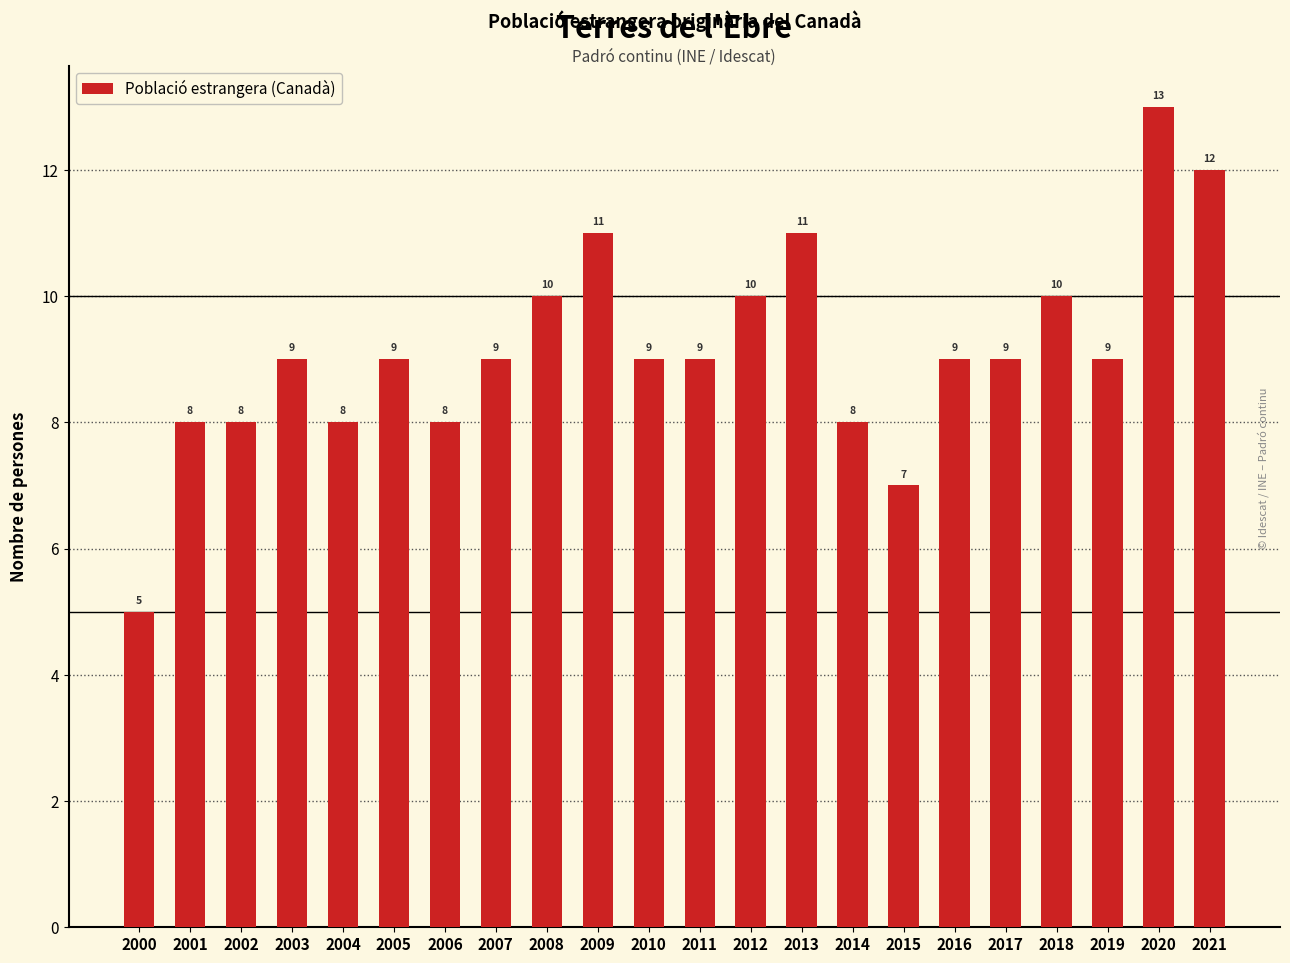

Approximately how many times larger is the value at 2013 compared to 2019?

1.2